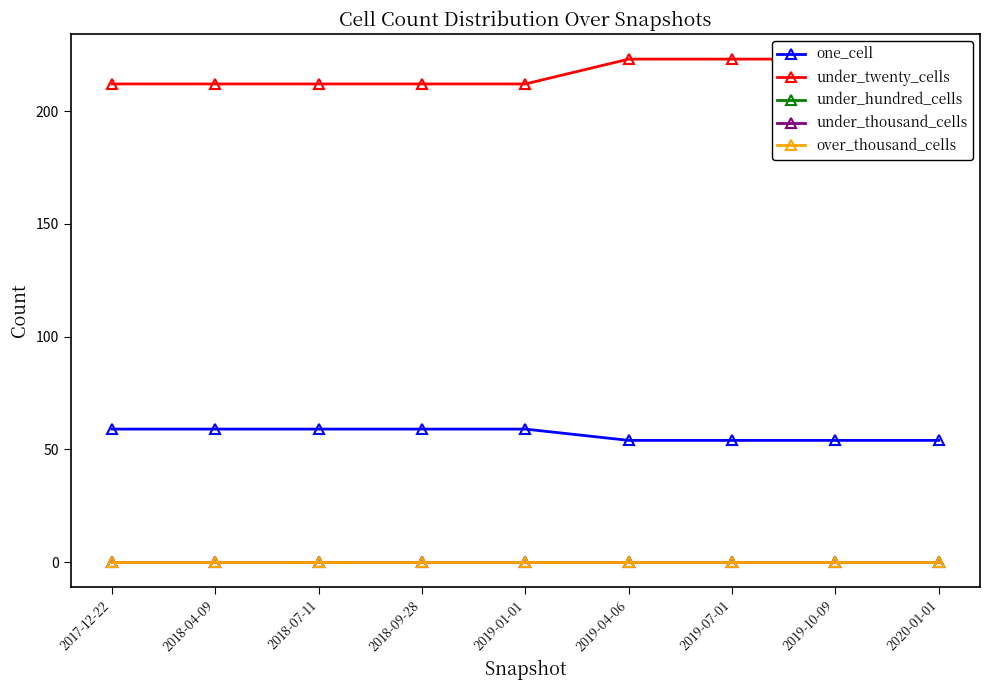

At which label does over_thousand_cells reach its minimum?

2017-12-22